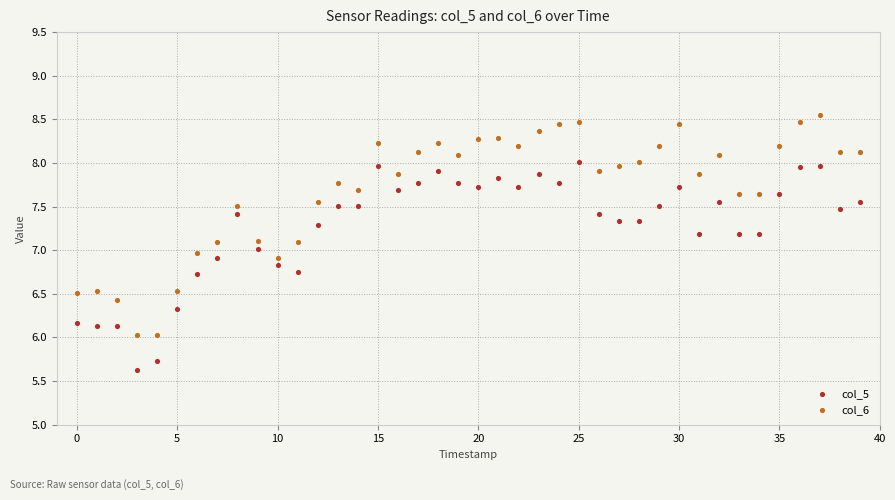

Across all data points, what is the range of Y values (max minus min)?

2.9